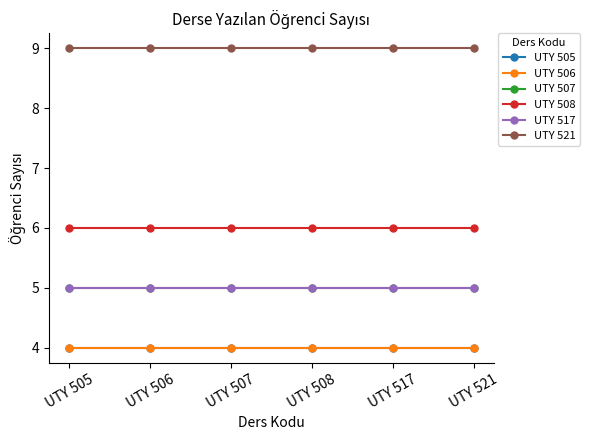

At which category does the chart reach its minimum across all series?

UTY 505